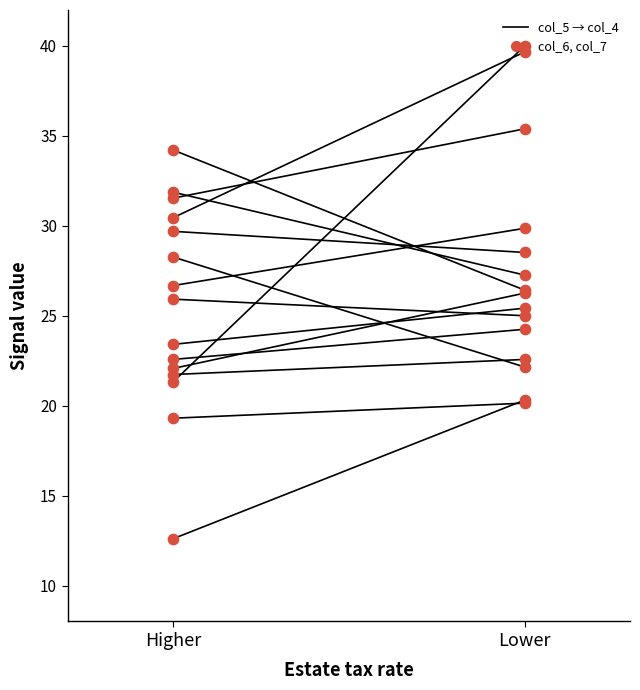

What is the change in value from Higher to Lower?

+18.7